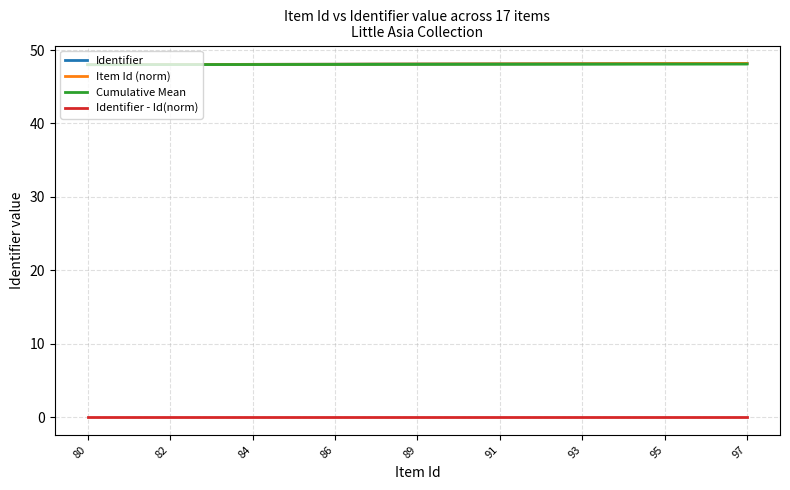

What is the spread (max minus min) of values at 80?

48.0